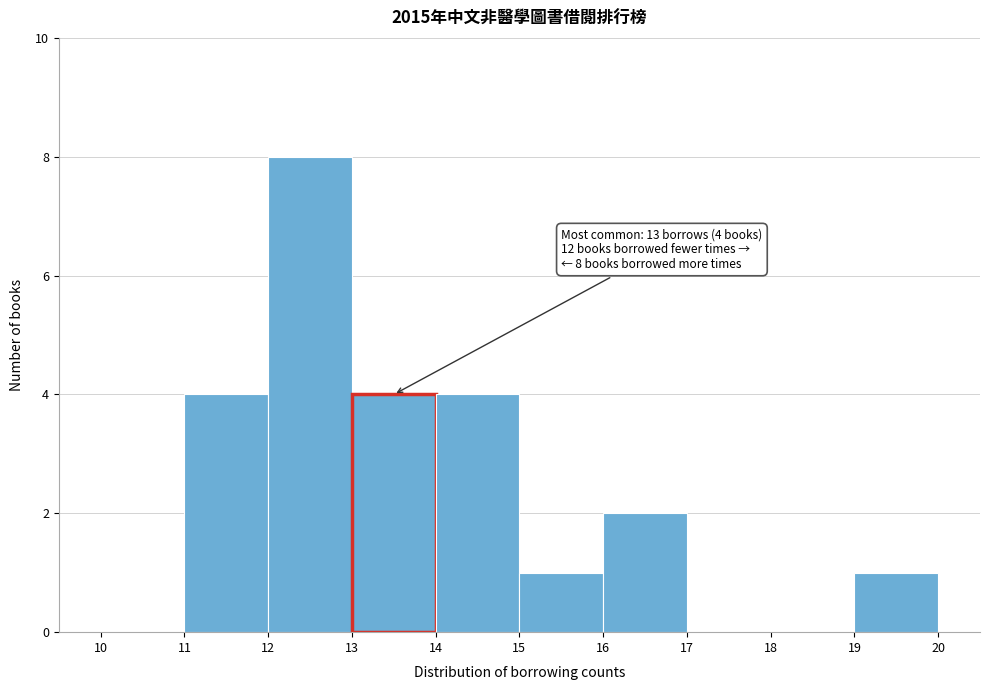

Which range on the x-axis has the tallest bar?

12 to 13